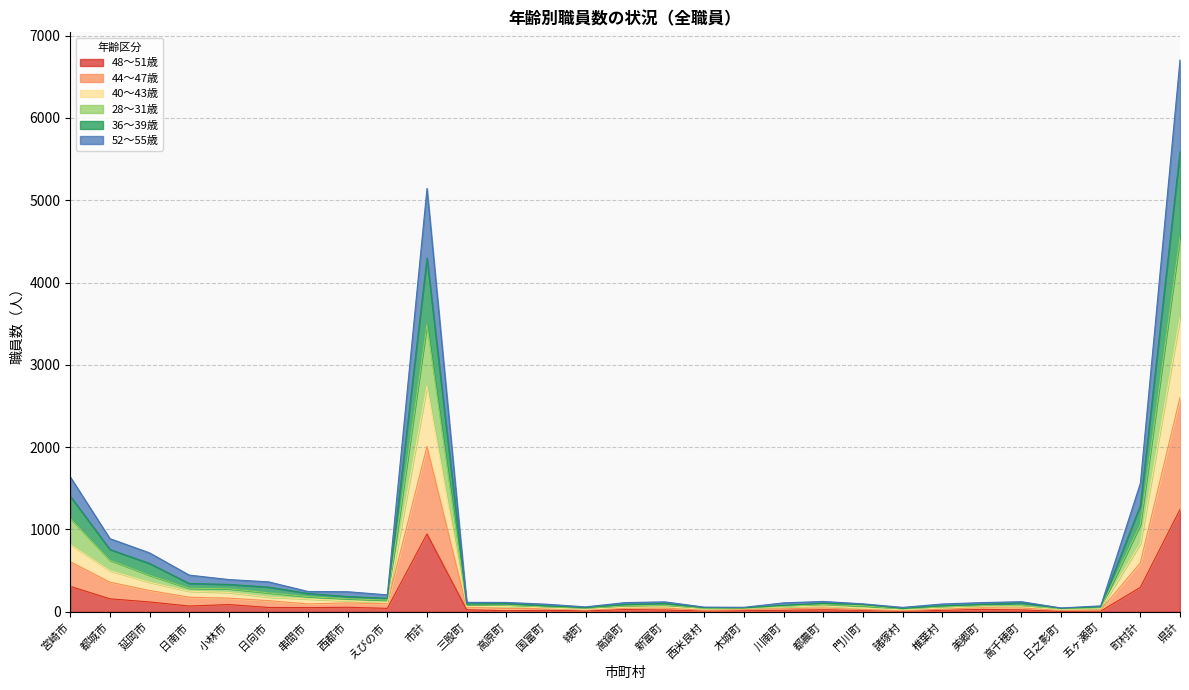

Count the number of data series in this chart.

6